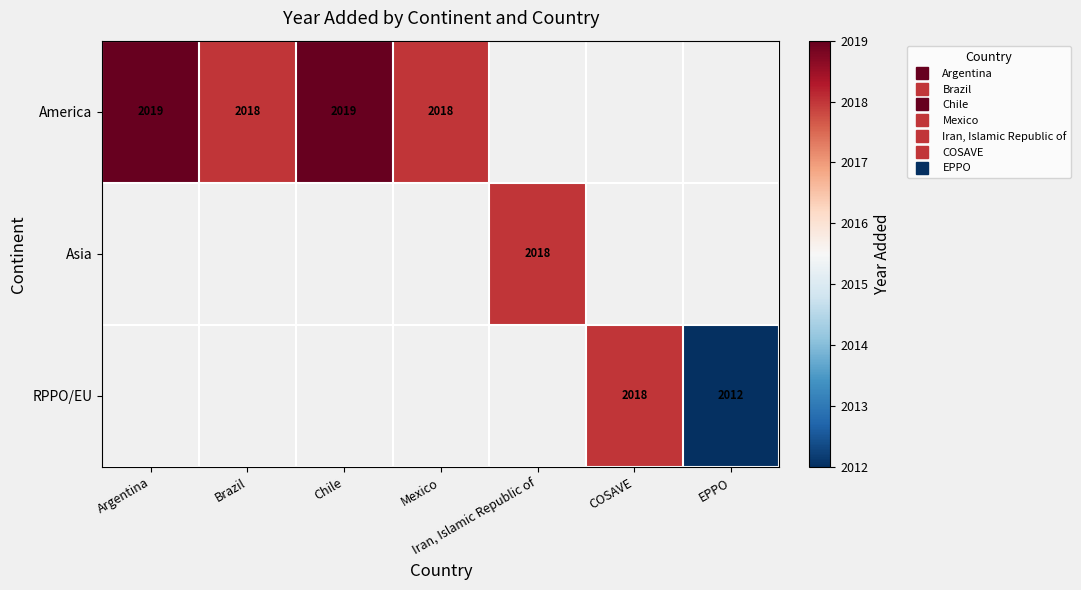

List the series in order of their overall mean, highest first.

America, Asia, RPPO/EU